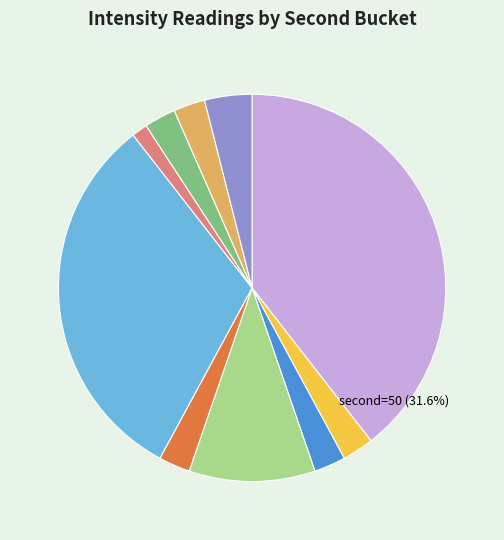

Does any single category account for the majority?

No